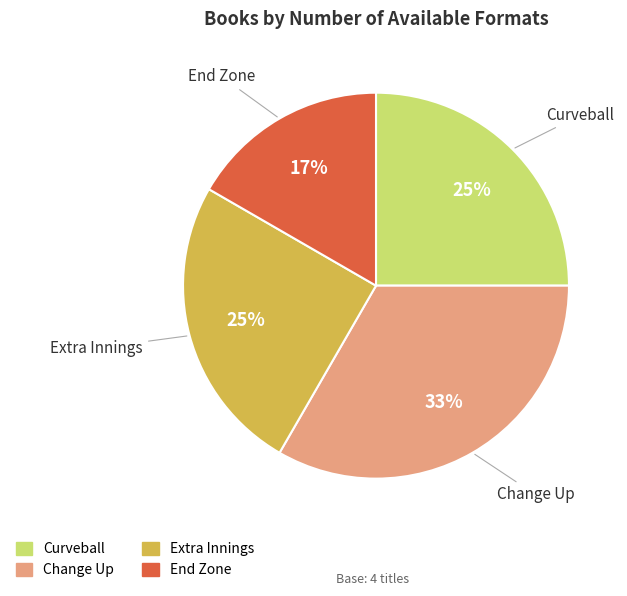

Approximately how many times larger is the value at Change Up compared to Extra Innings?

1.3